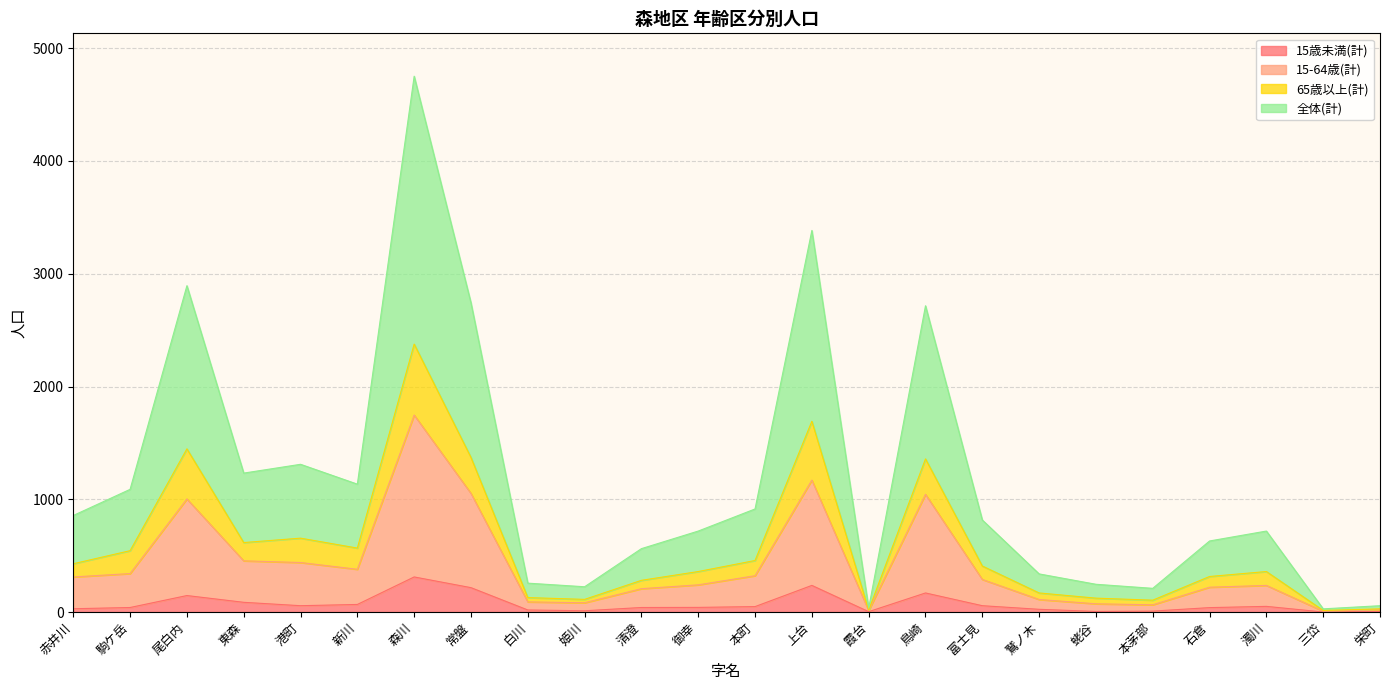

At how many categories does at least one series exceed 2886?

3